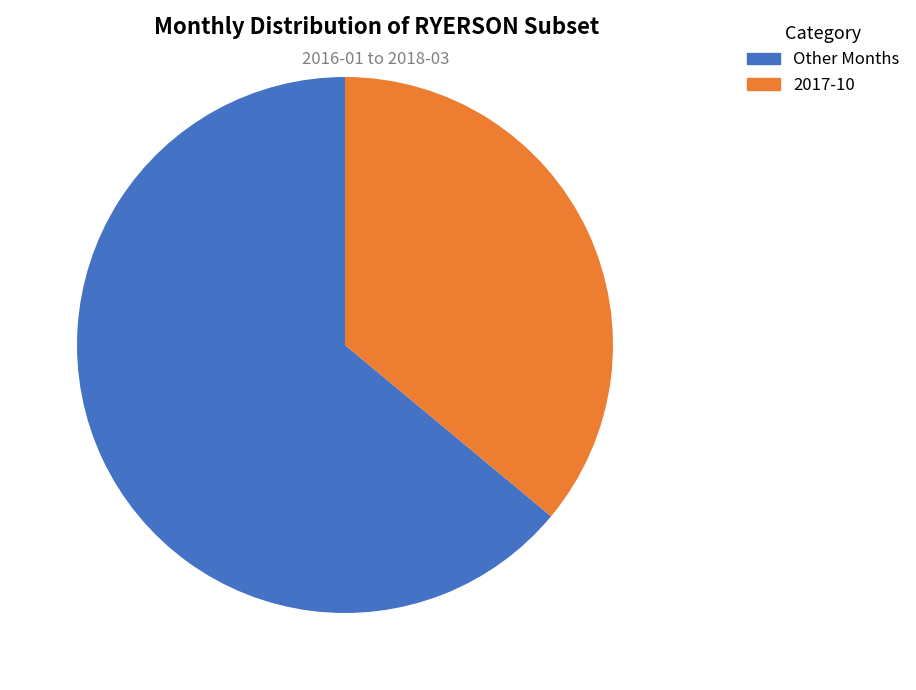

Is there a majority slice in this chart?

Yes